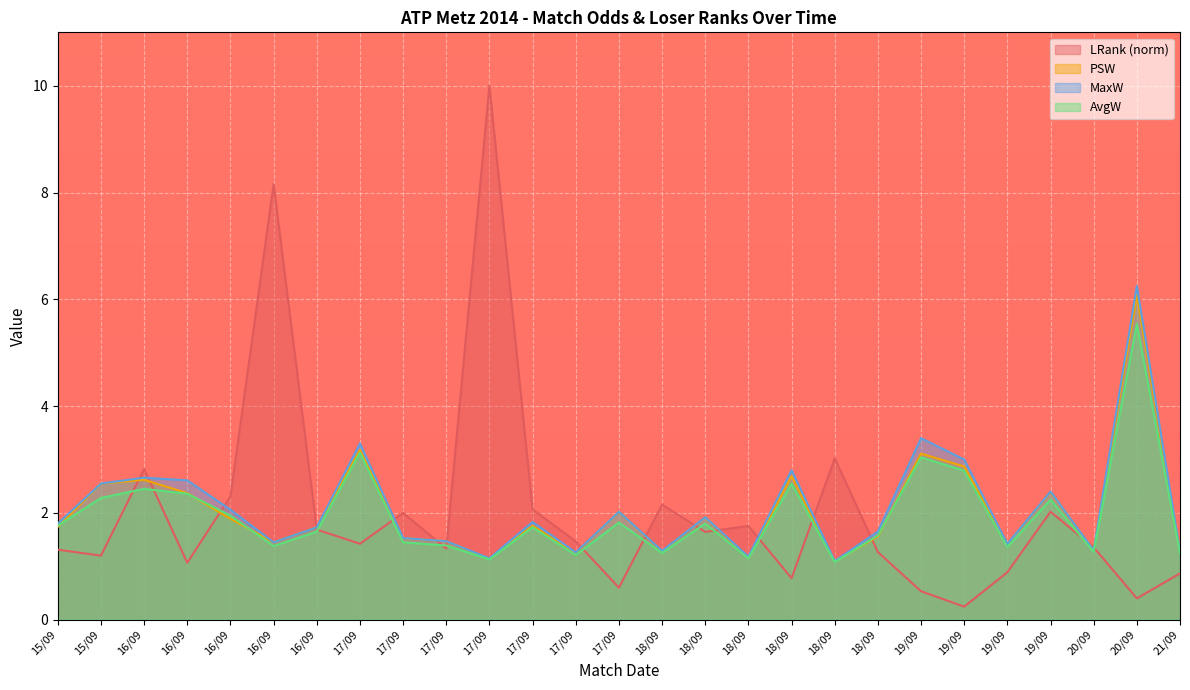

What is the average value of the AvgW series?

1.9